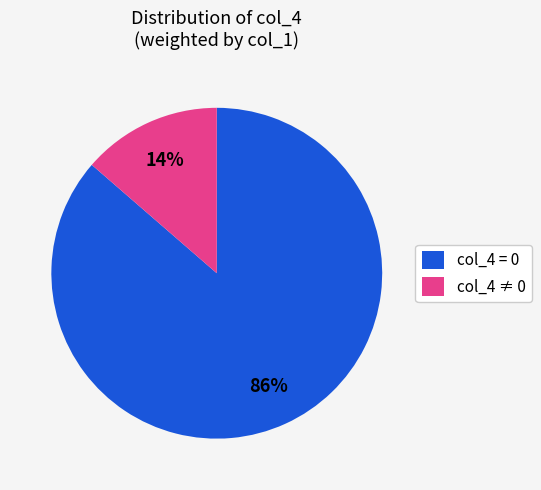

The col_4 ≠ 0 slice represents 6% of the pie. True or false?

False